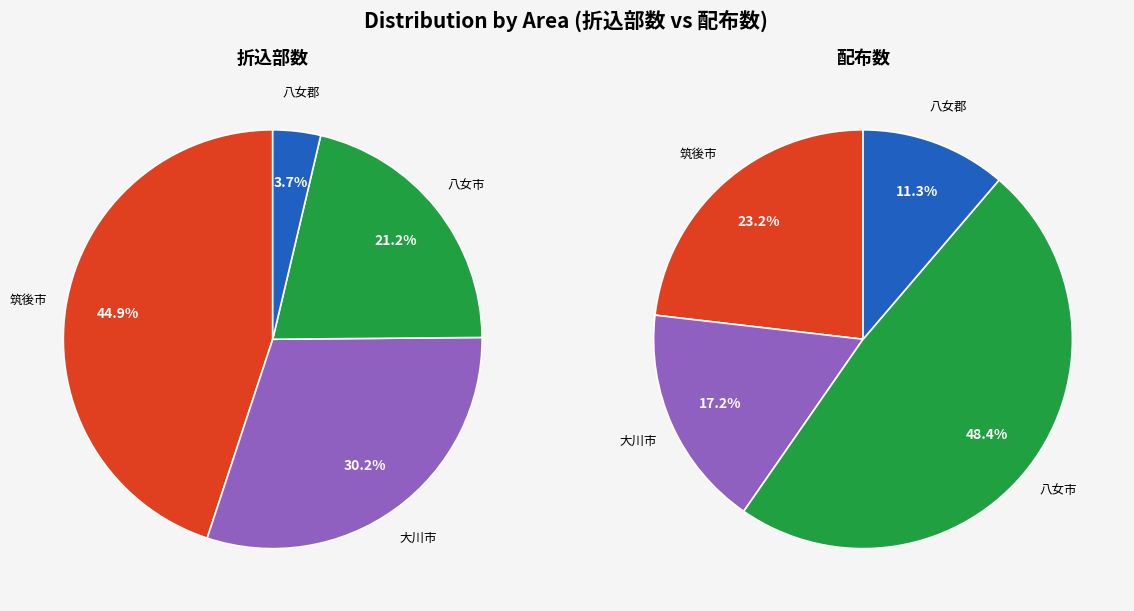

How many segments does this pie chart have?

4